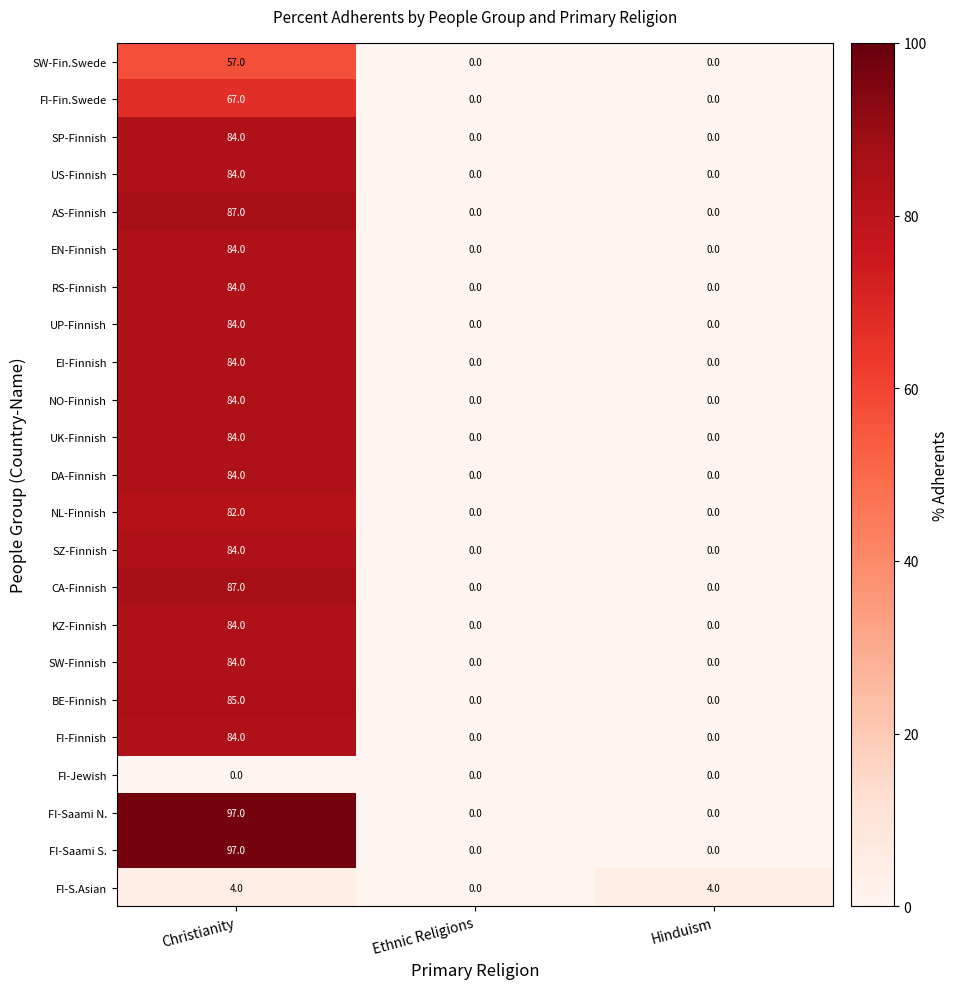

What is the sum of the KZ-Finnish values at Hinduism and Christianity?

84